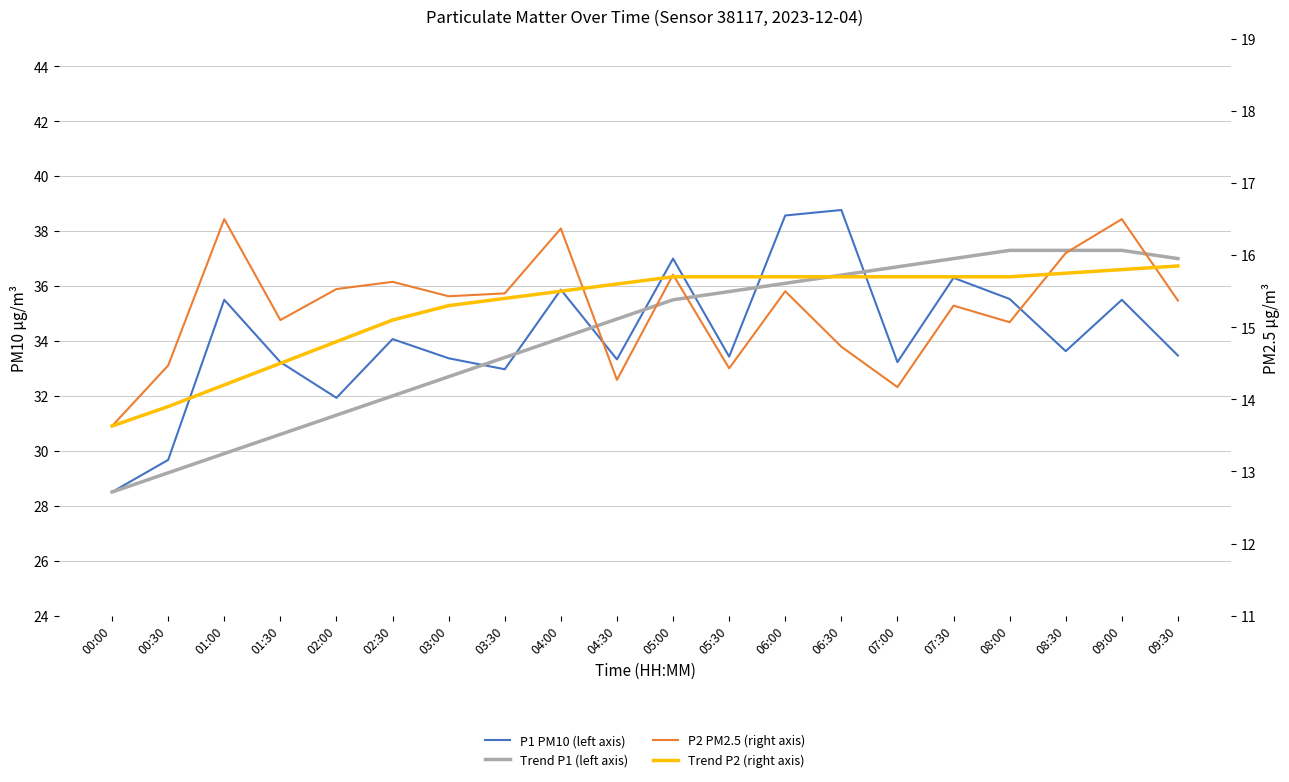

How many interior local valleys does the P2 PM2.5 (right axis) series have?

6